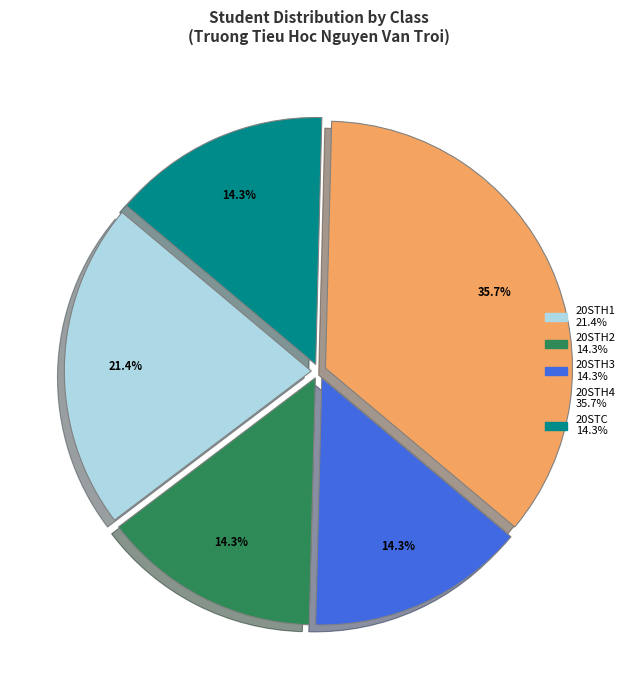

Is there a majority slice in this chart?

No